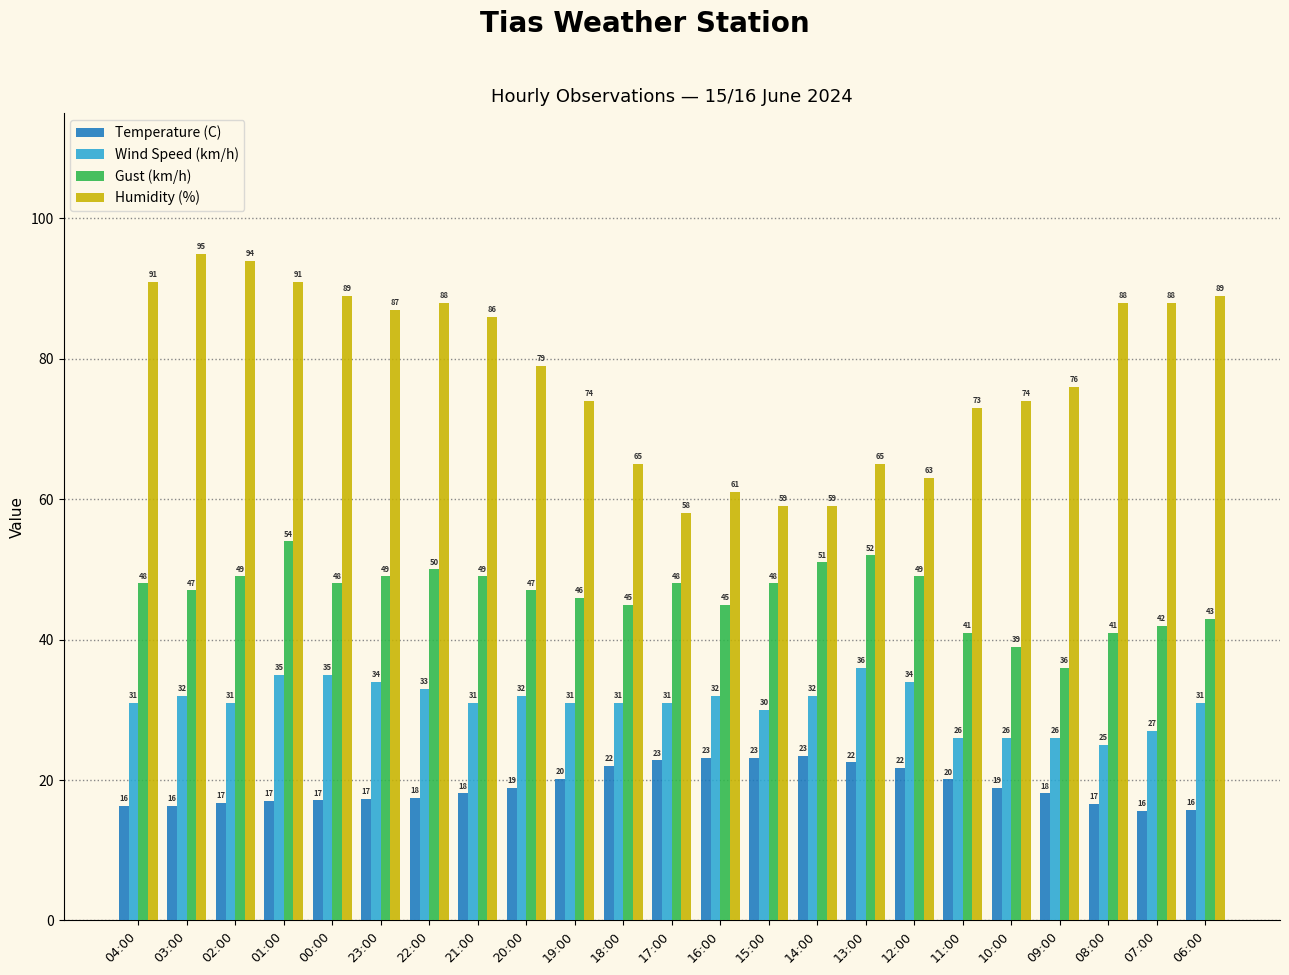

Is it true that Humidity (%) equals 74.0 at 10:00?

True